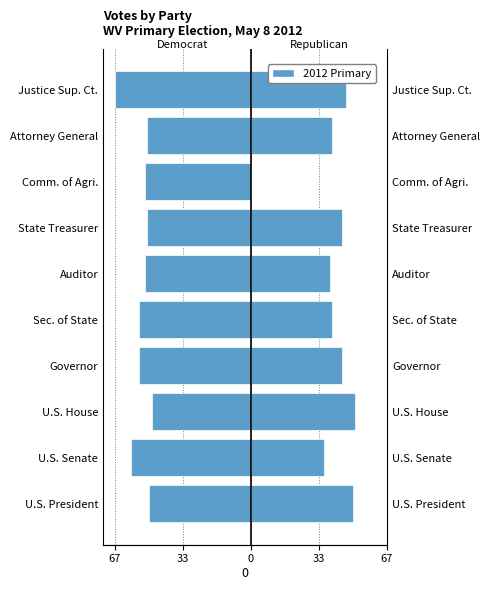

How many data points in Republican (right) are less than 45?

5